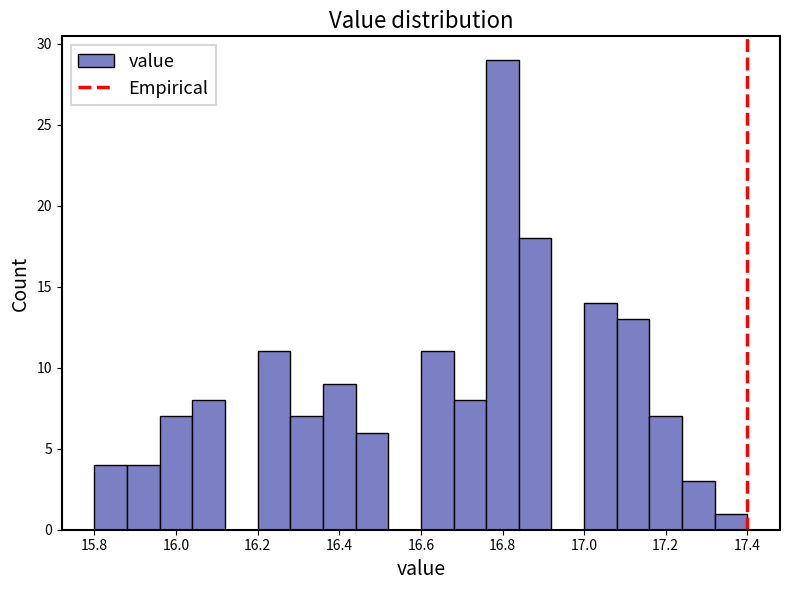

Which range on the x-axis has the tallest bar?

16.76 to 16.84